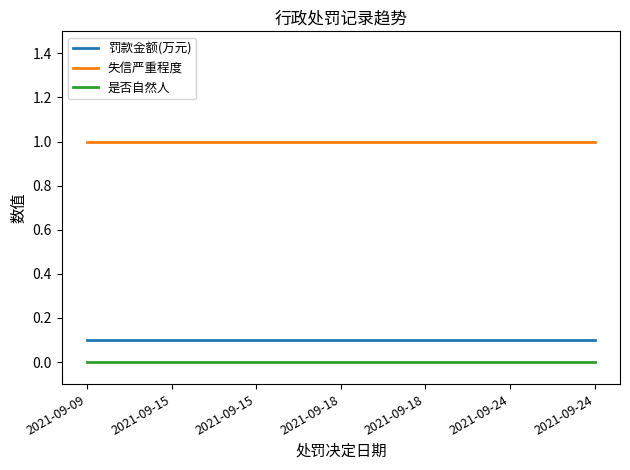

How many lines are shown in the chart?

3